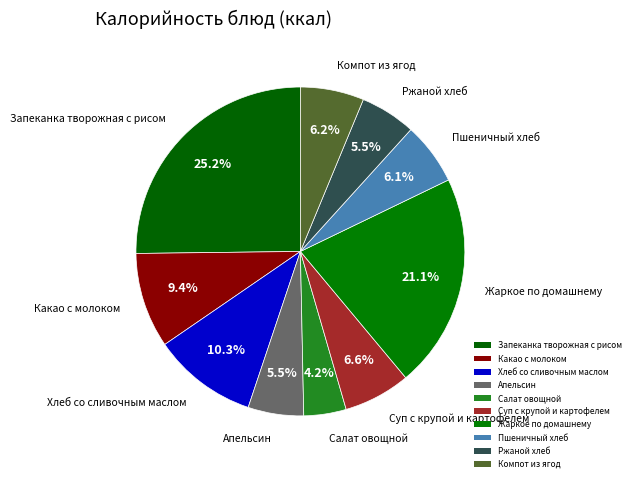

Which category has the biggest portion of the pie?

Запеканка творожная с рисом